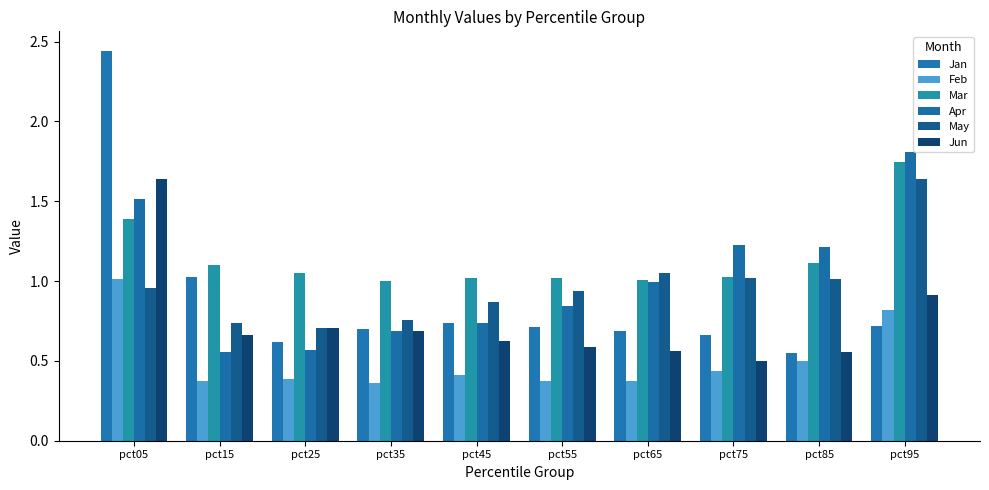

What is the difference between the Jan values at pct85 and pct45?

0.2